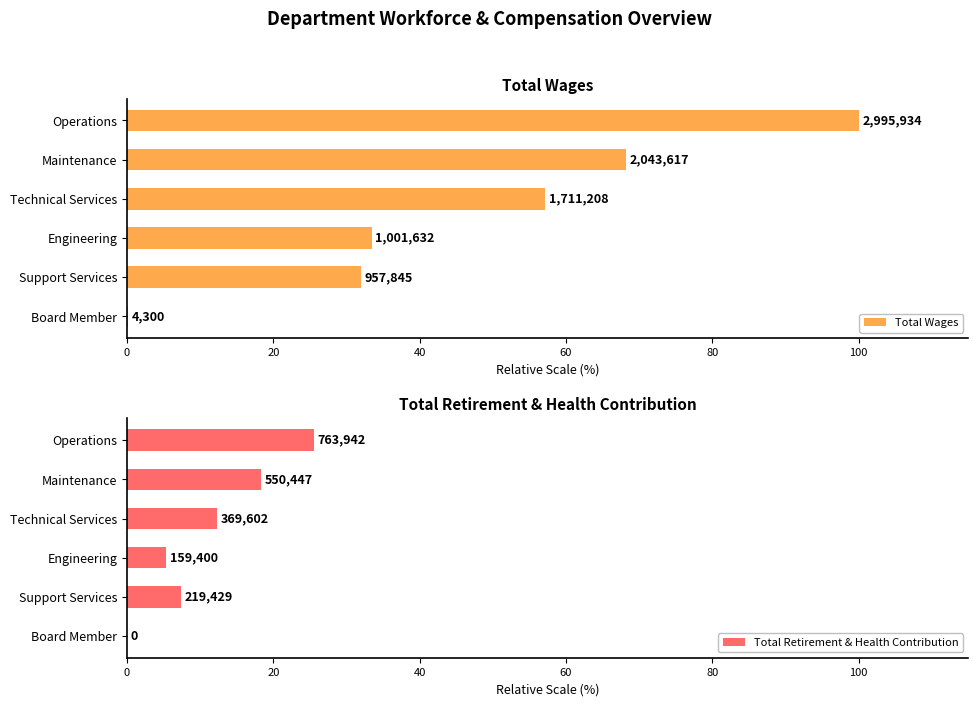

Between Maintenance and Support Services, which series saw the biggest shift?

Total Wages